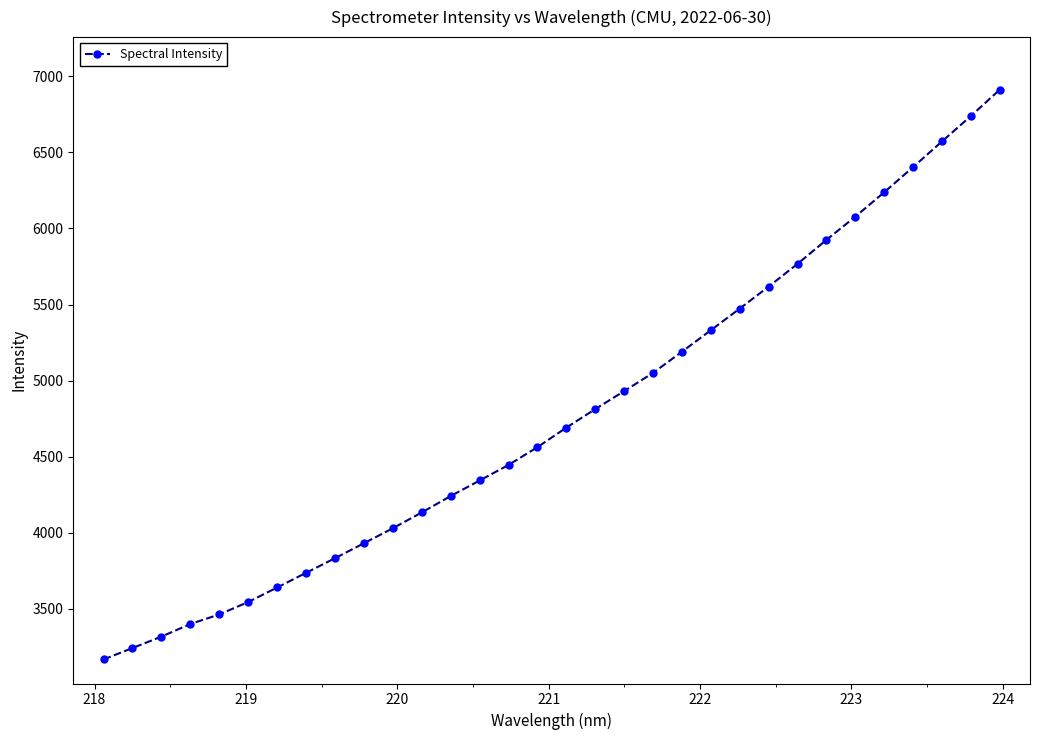

True or false: the data has more than 1 interior local peaks.

False